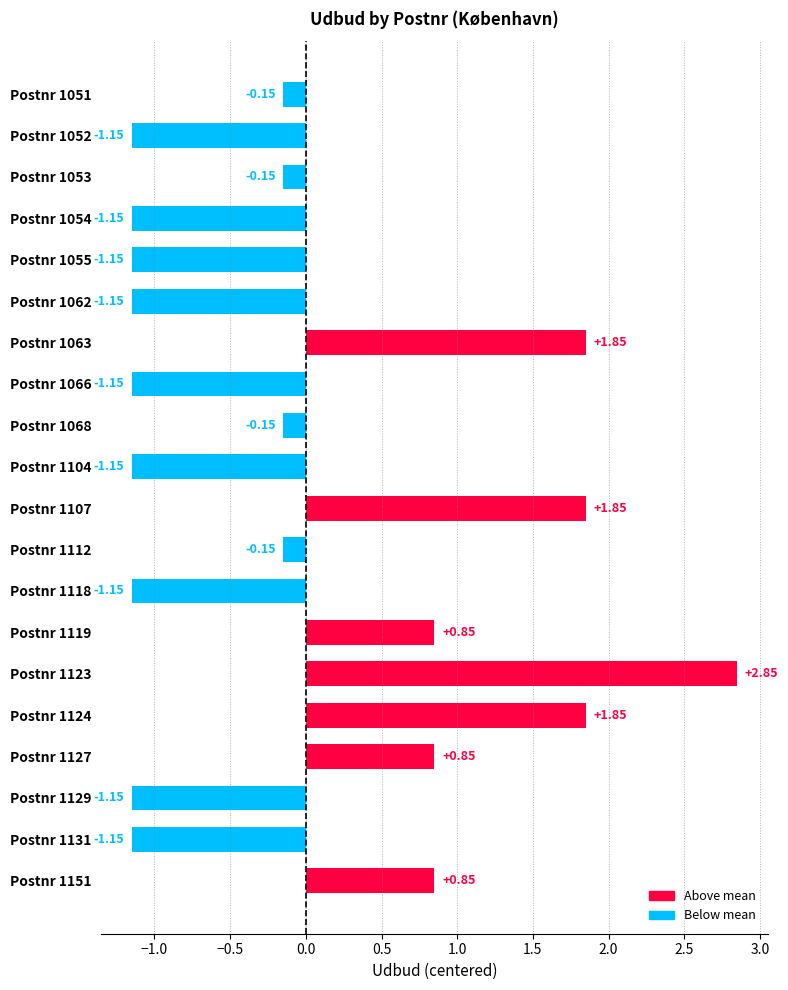

What is the difference between the values at Postnr 1119 and Postnr 1051?

1.0